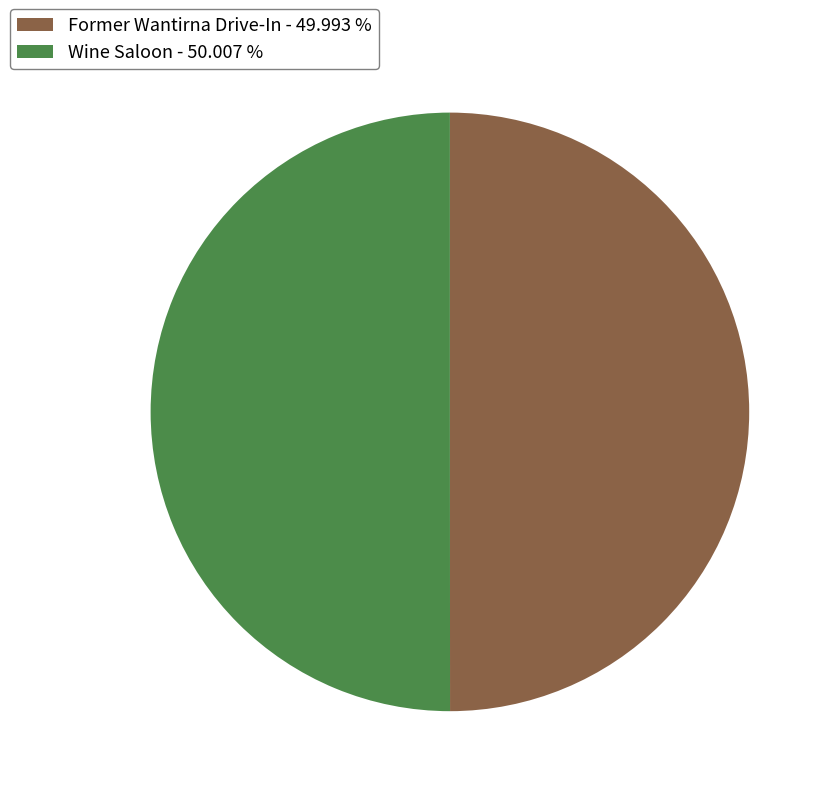

Do Former Wantirna Drive-In - 49.993 % and Wine Saloon - 50.007 % together represent more than half of the pie?

Yes